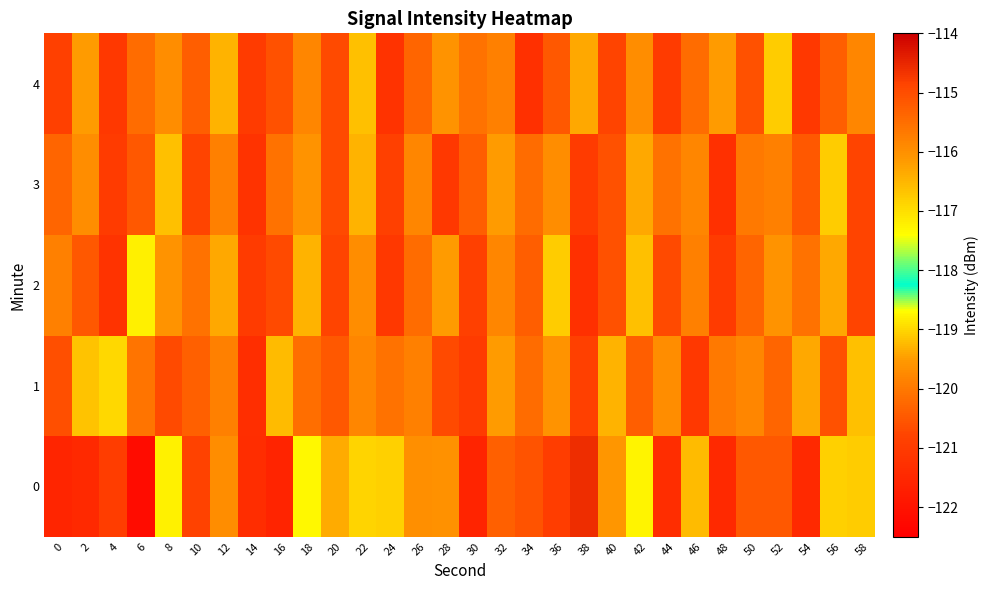

Rank the series by their maximum value, from lowest to highest.

3, 4, 1, 2, 0